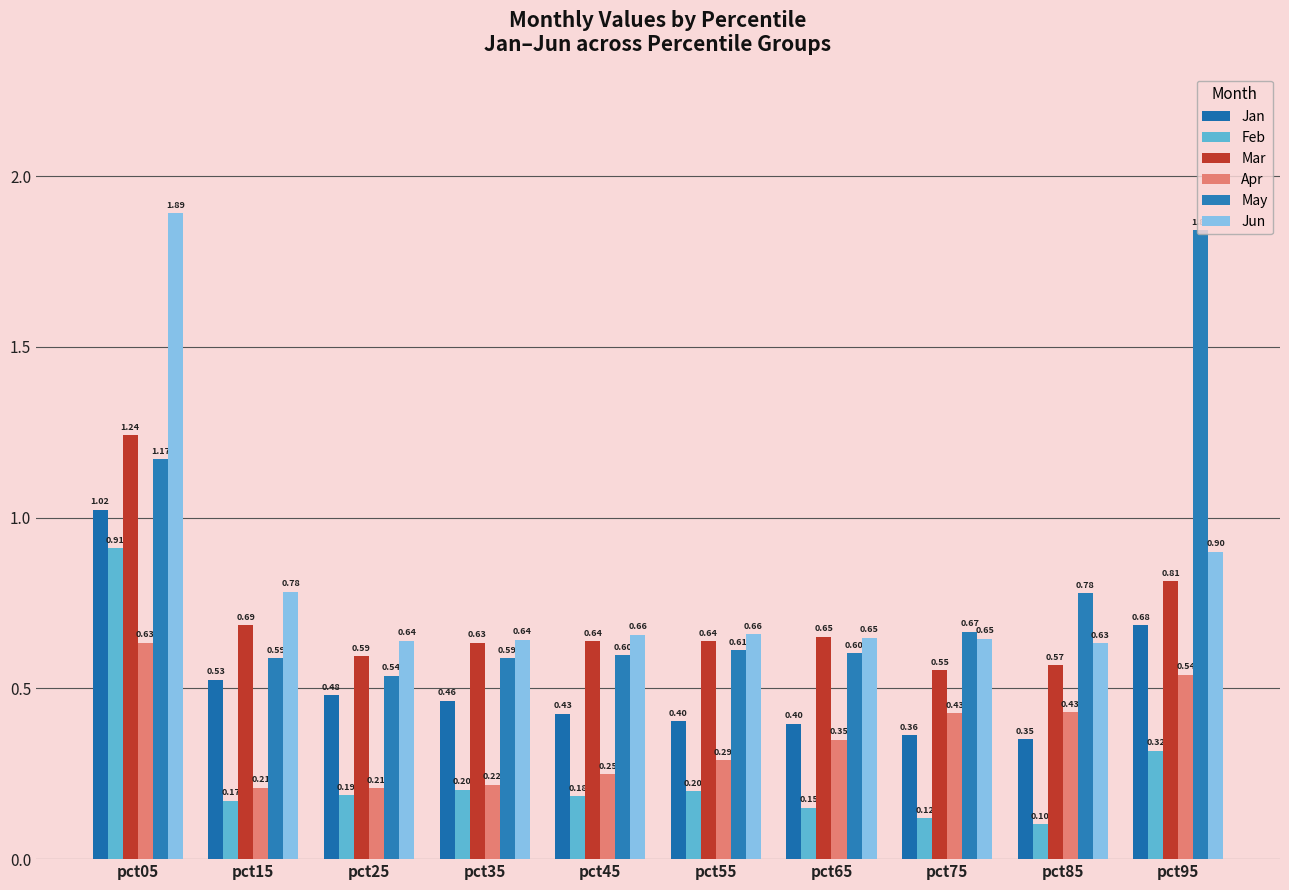

Where is Jan nearest to the value 0?

pct85